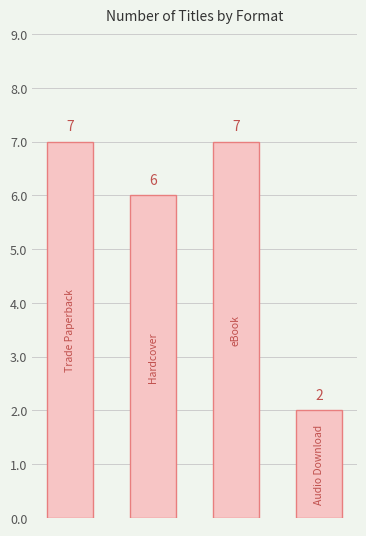

What is the value of the 3rd bar from the left?

7